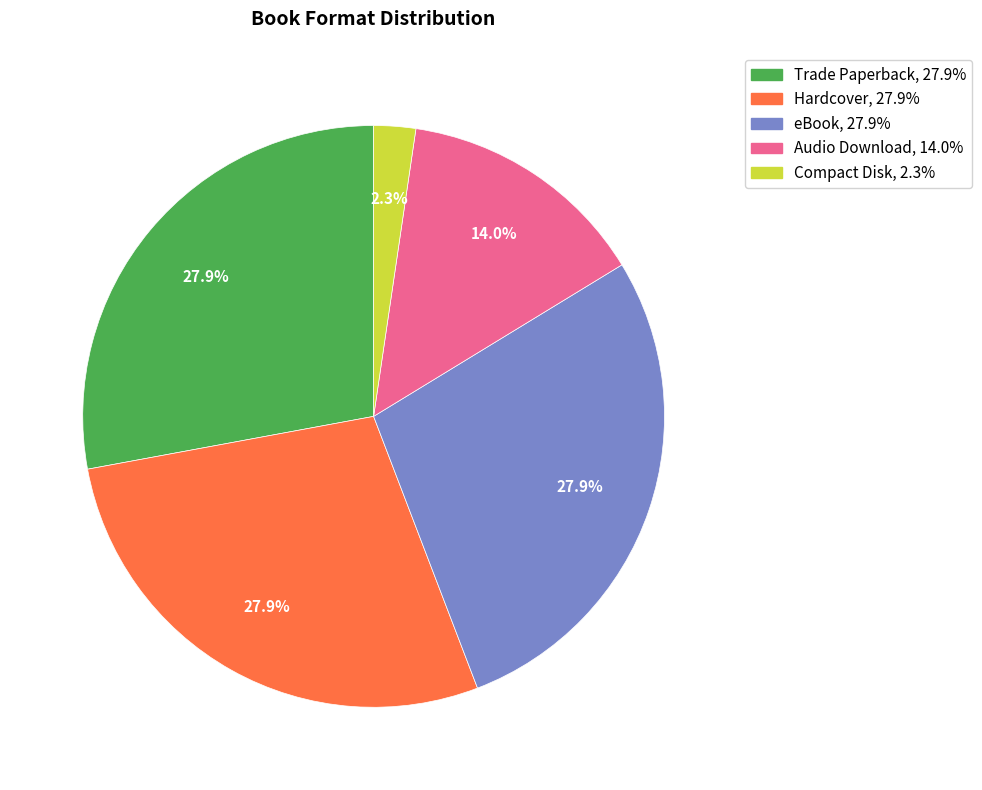

Is eBook the majority of the pie?

No